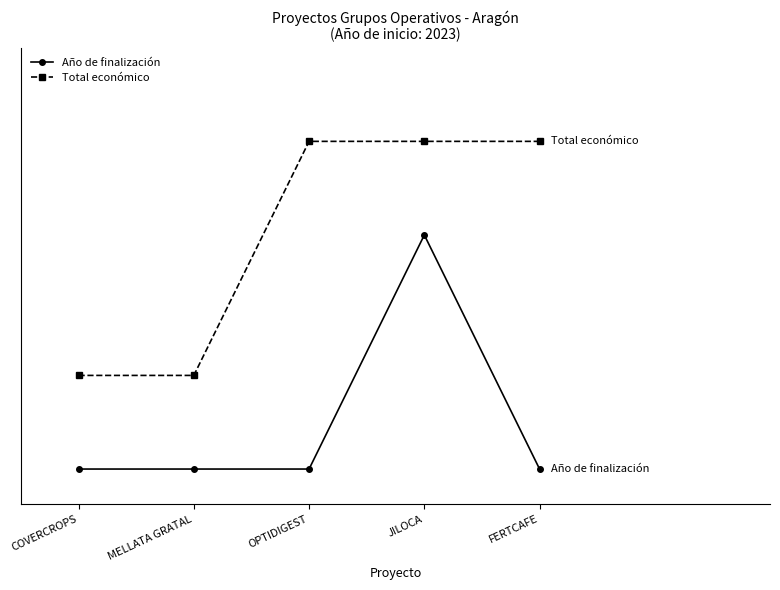

Is the value of Año de finalización at FERTCAFE greater than the value of Total económico at COVERCROPS?

No